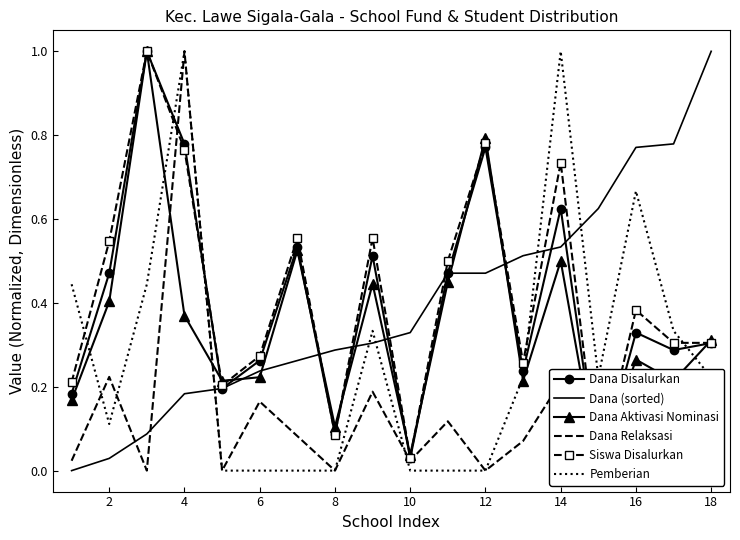

True or false: Dana Aktivasi Nominasi has more than 2 points higher than both neighbors.

True